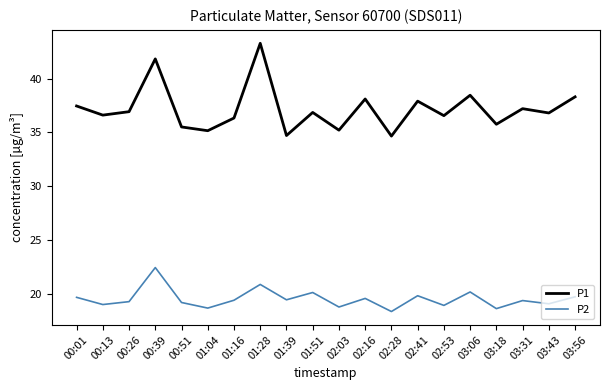

True or false: P1 has a value of 37.5 at 00:01.

True